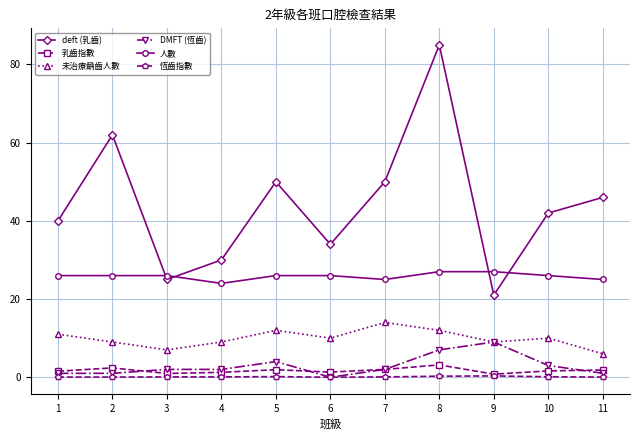

True or false: 乳齒指數 and 未治療齲齒人數 cross at least once.

False